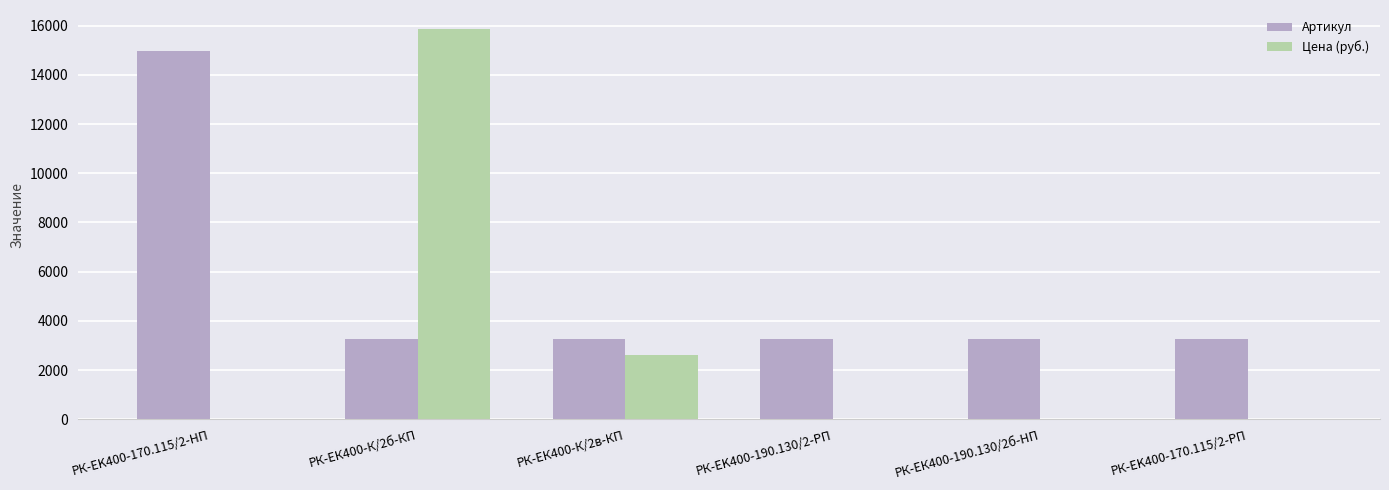

How many distinct data groups are displayed?

2